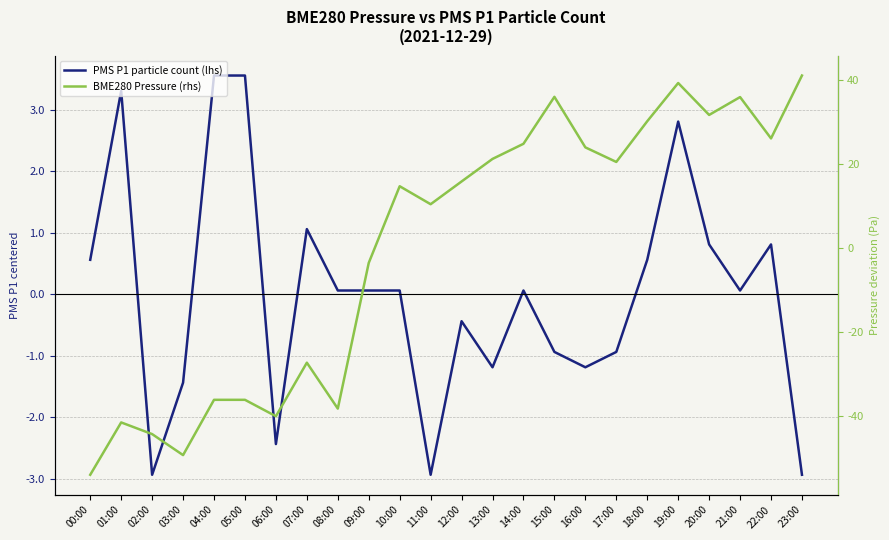

Where does the PMS P1 particle count (lhs) series first go above 0?

00:00